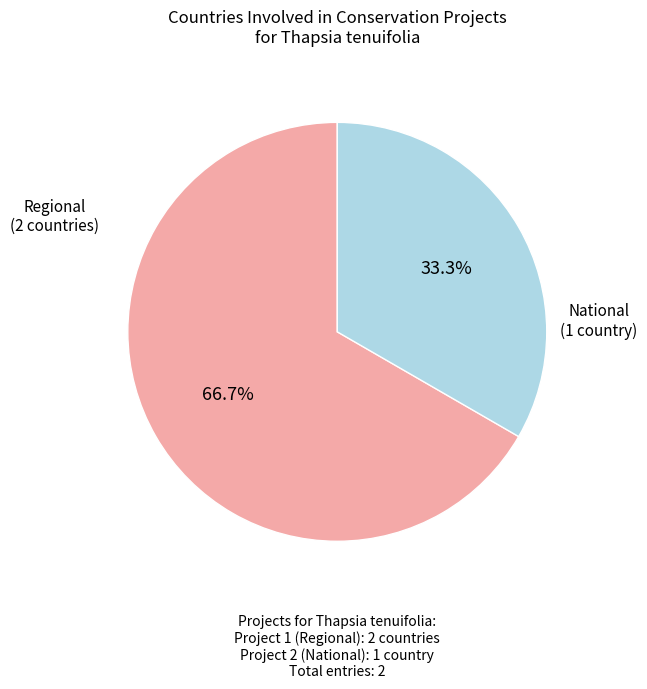

Is there a majority slice in this chart?

Yes